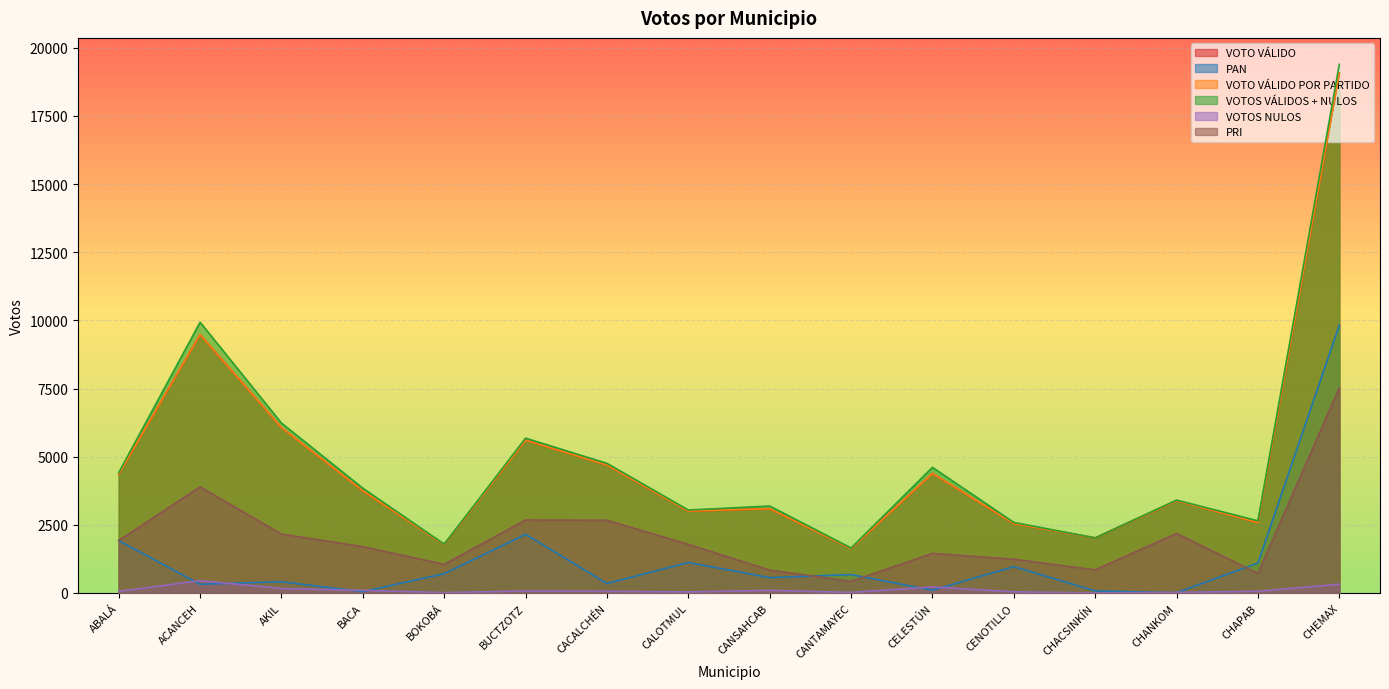

Which series has the widest spread of values?

VOTOS VÁLIDOS + NULOS